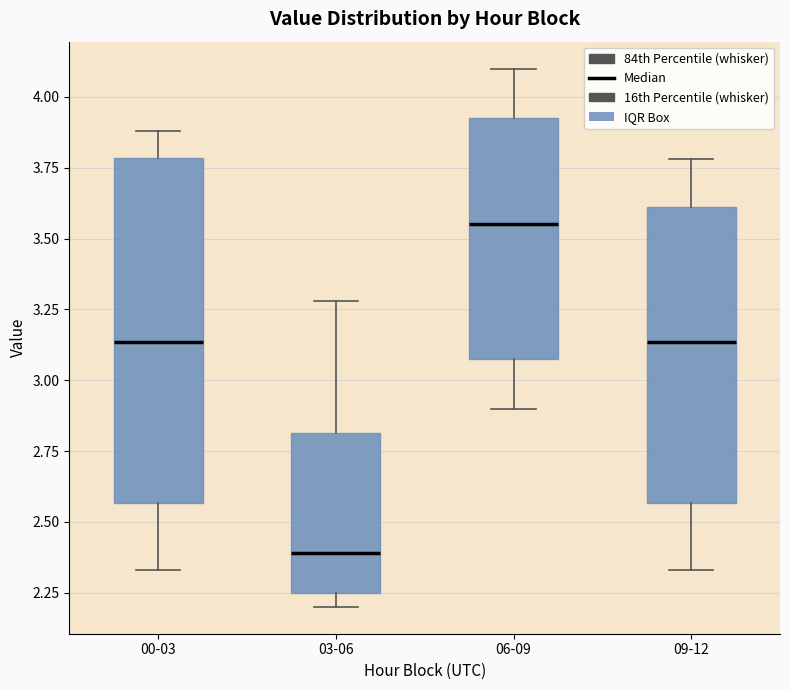

Which box has the lowest median line?

03-06